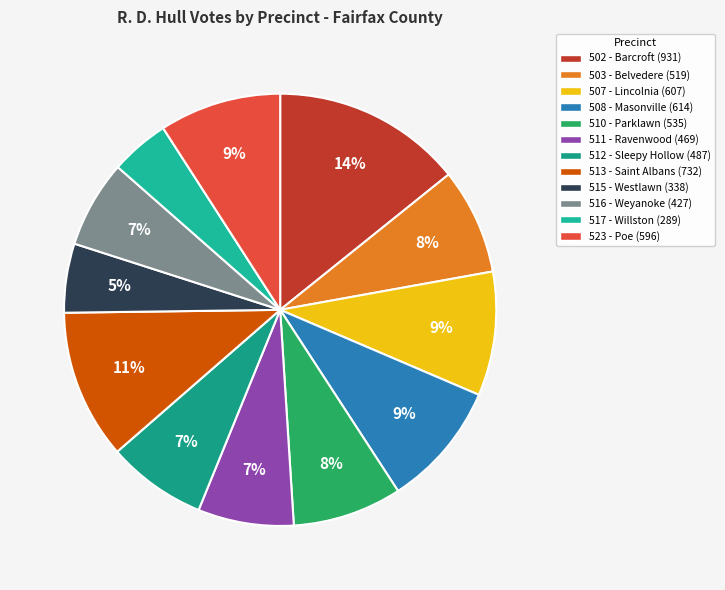

What is the total percentage of 502 - Barcroft and 511 - Ravenwood?

21.4%